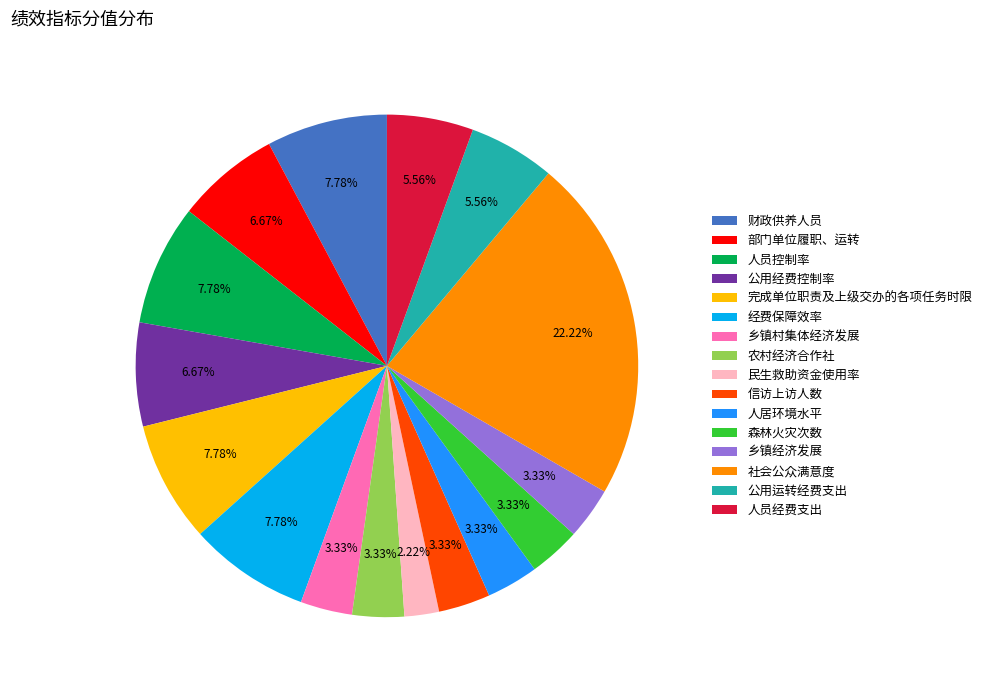

Which slice is the largest?

社会公众满意度